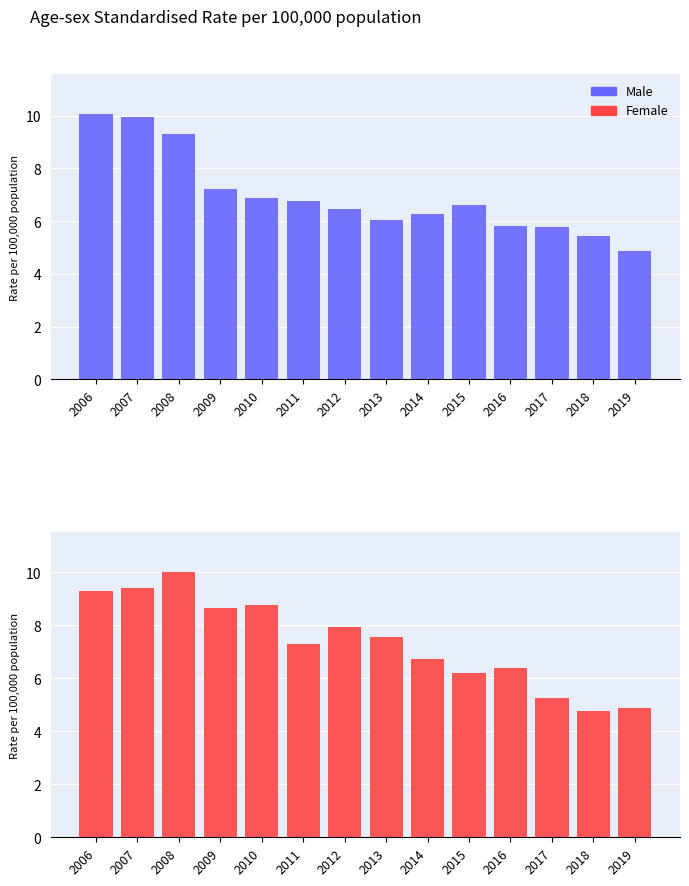

List the labels in order of Male value, largest first.

2006, 2007, 2008, 2009, 2010, 2011, 2015, 2012, 2014, 2013, 2016, 2017, 2018, 2019